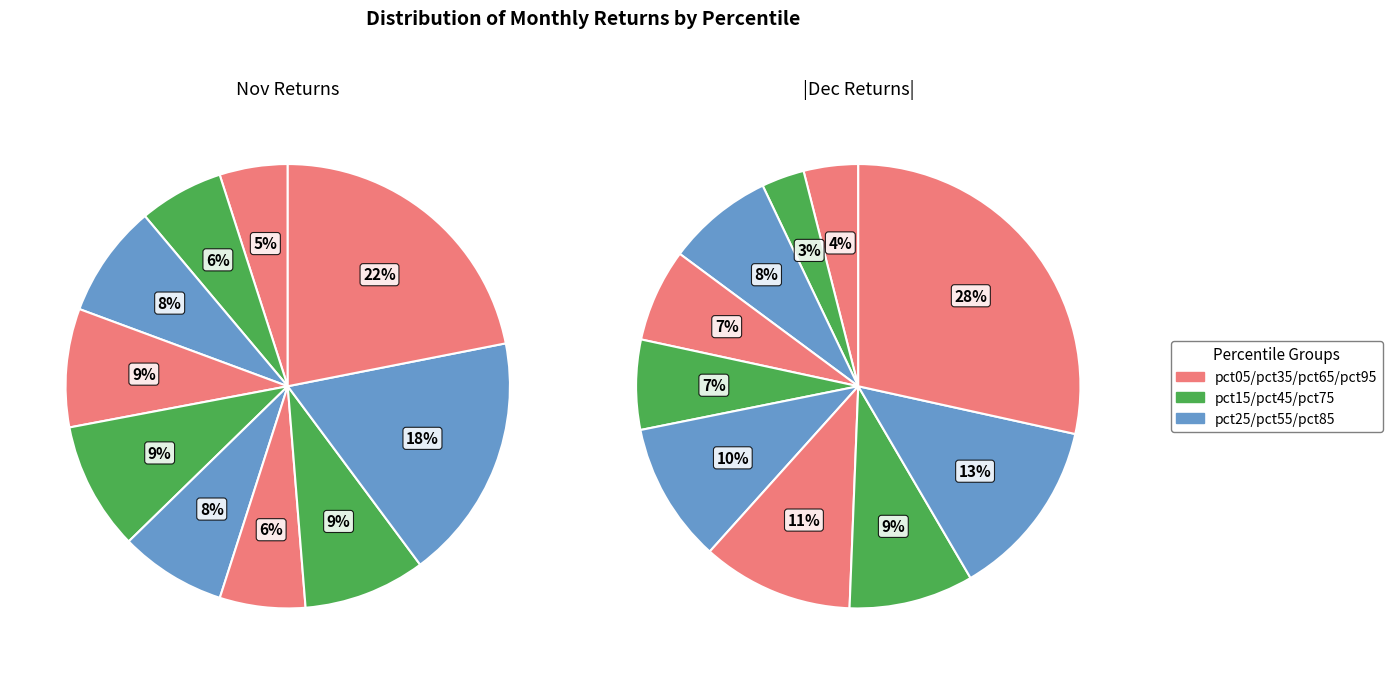

Is there a majority slice in this chart?

No